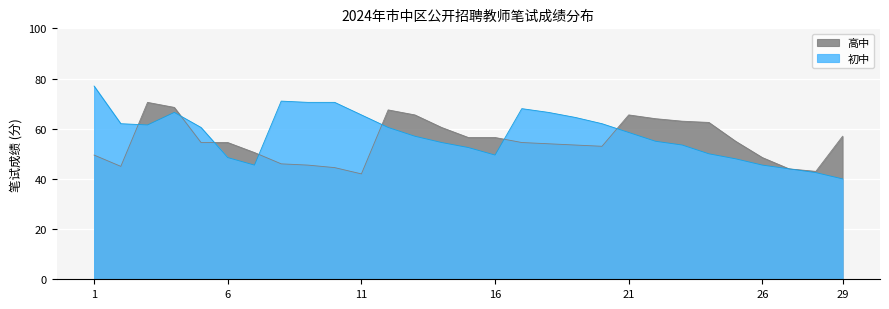

Which category has the lowest value across all series?

29